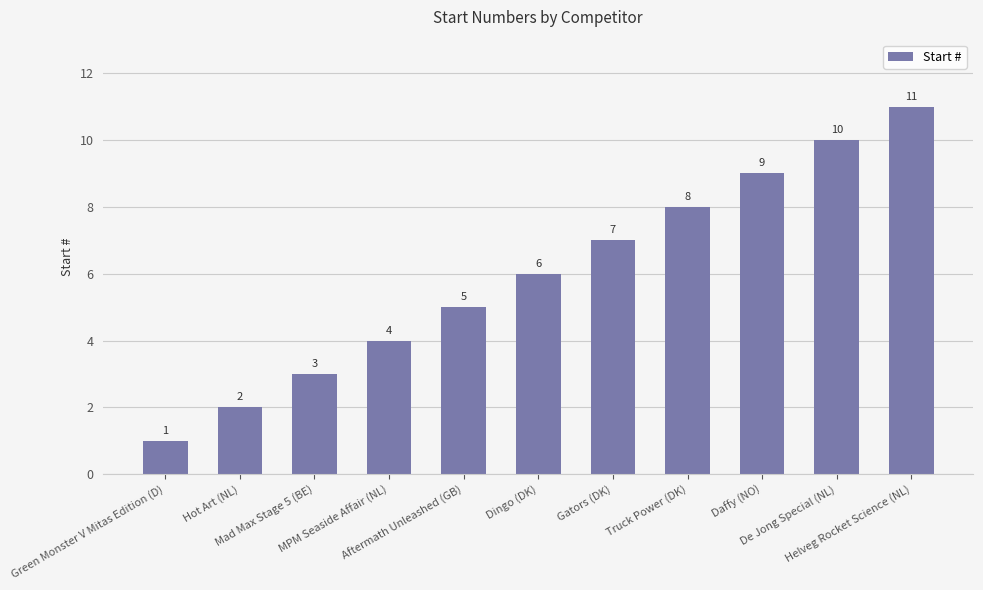

What position from the right is Hot Art (NL)?

10